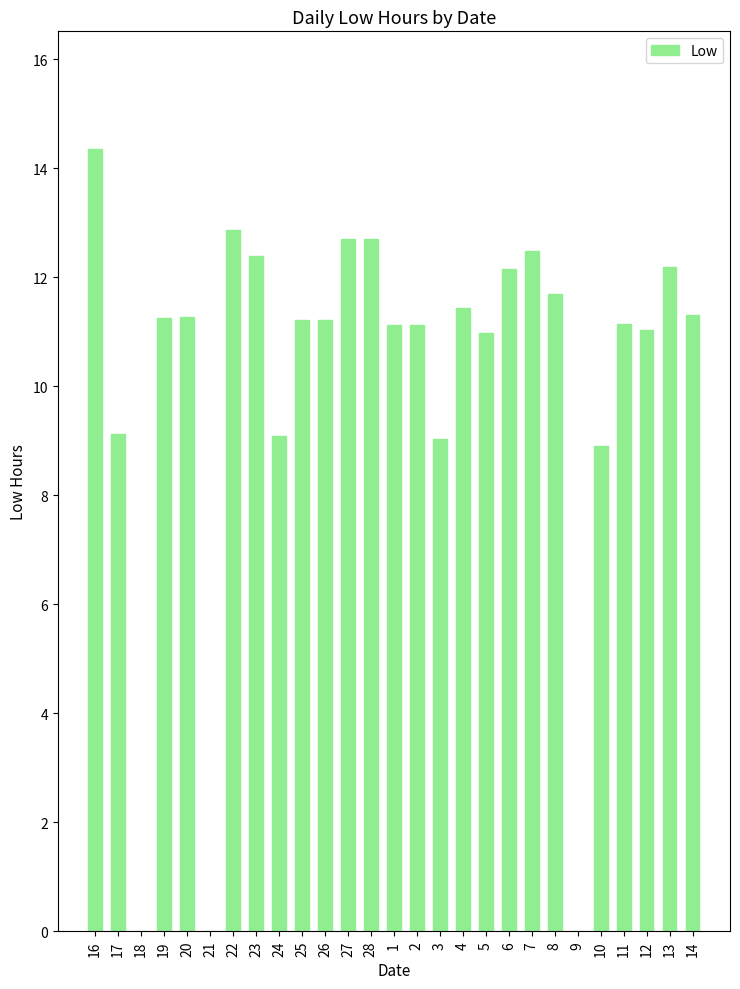

At which label does the data first exceed 11?

16